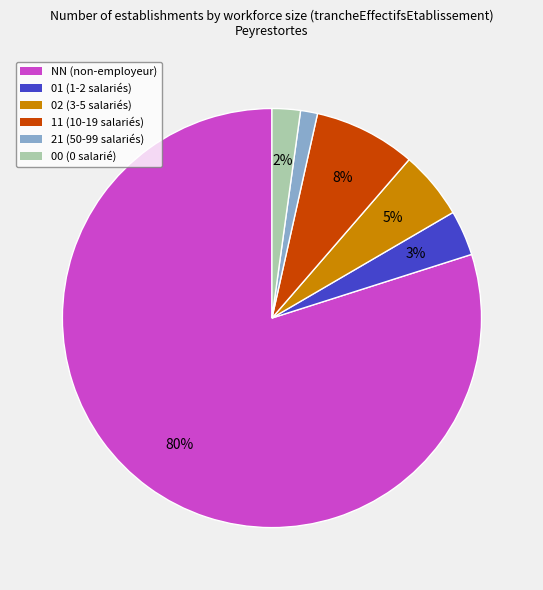

Count the number of slices in the pie.

6